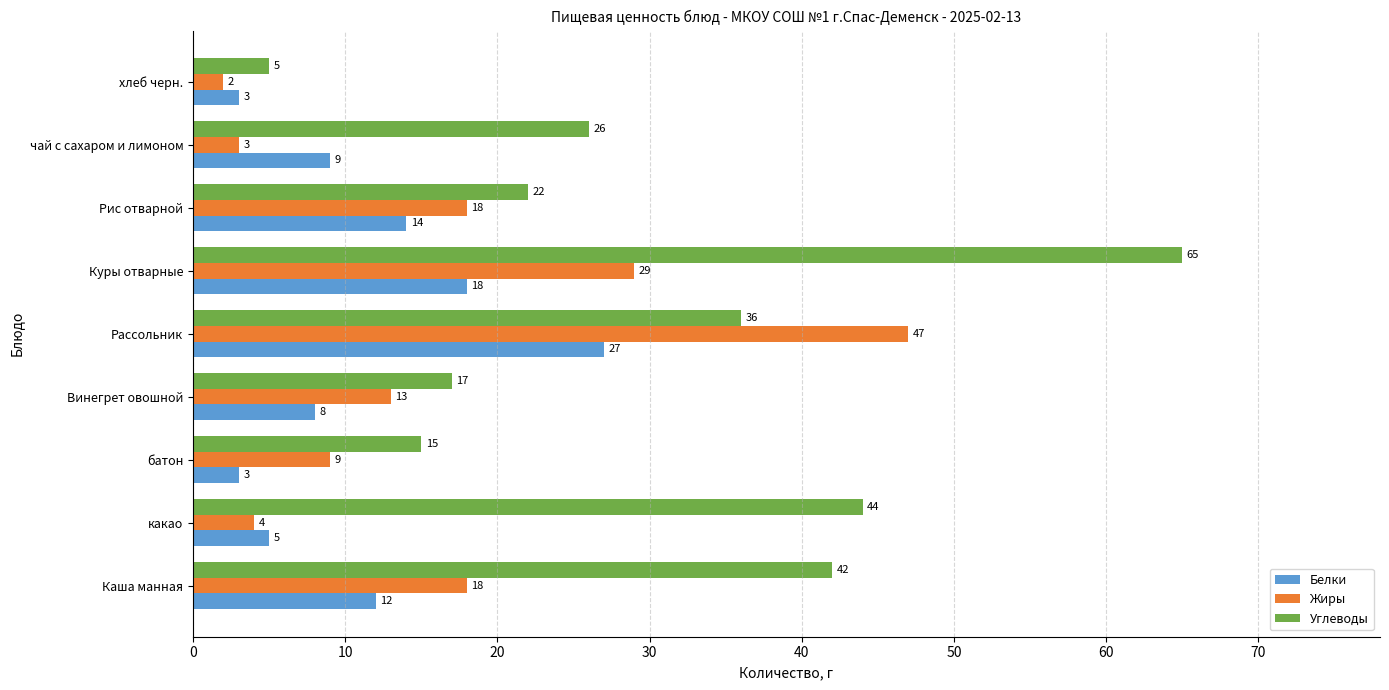

How many series are shown in this chart?

3